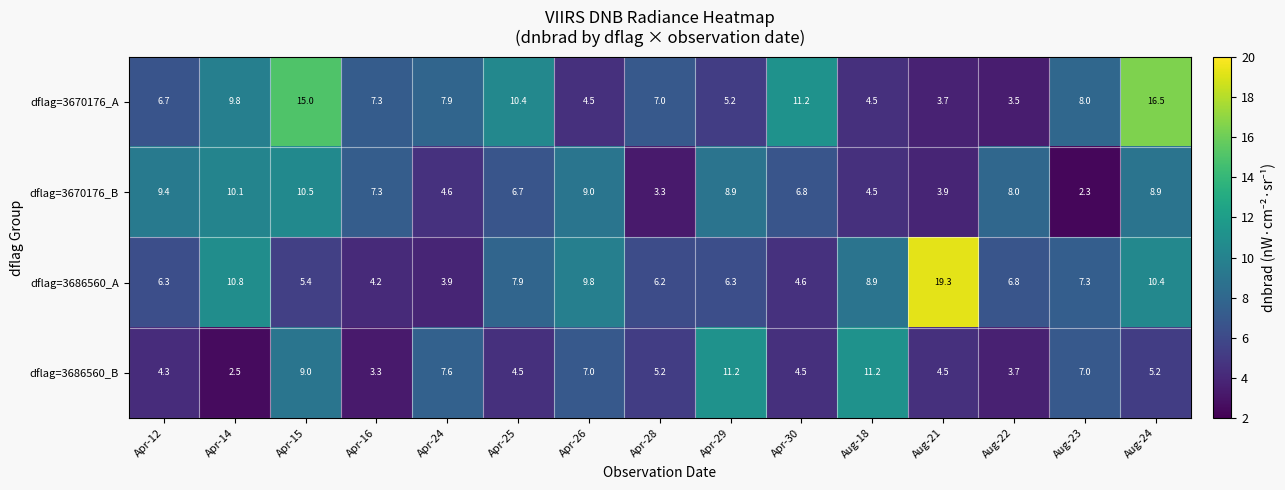

Is it true that dflag=3686560_A equals 6.8 at Aug-22?

True